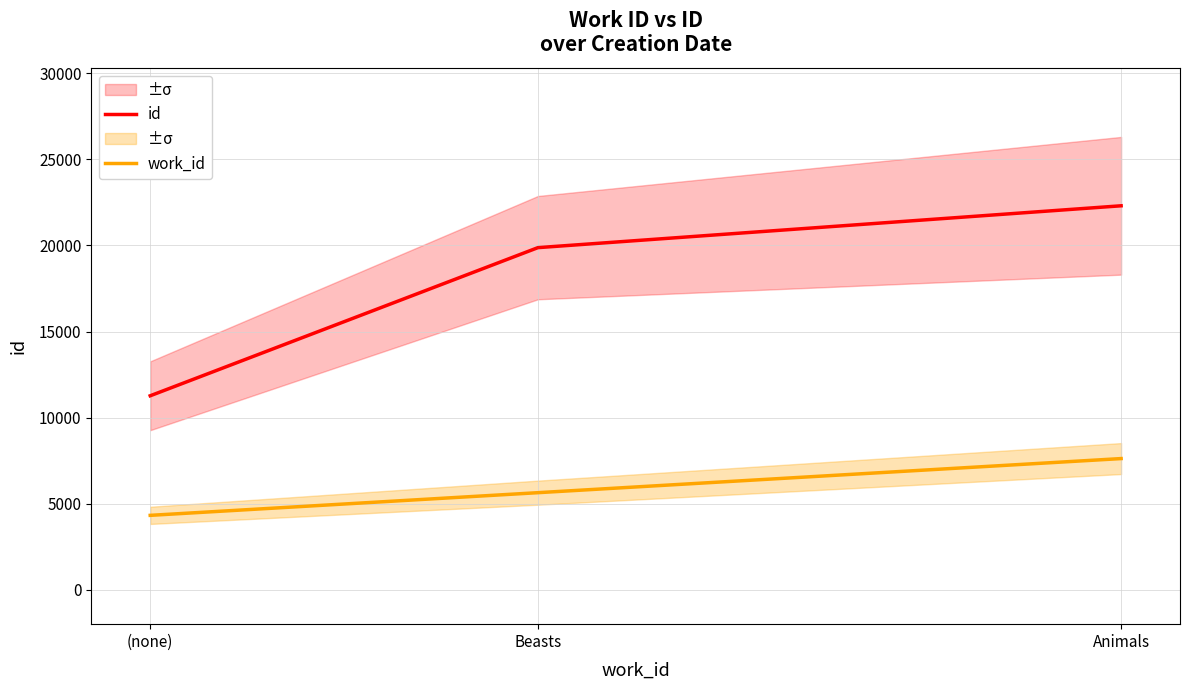

What is the value of the id point at the 1st from the left?

11267